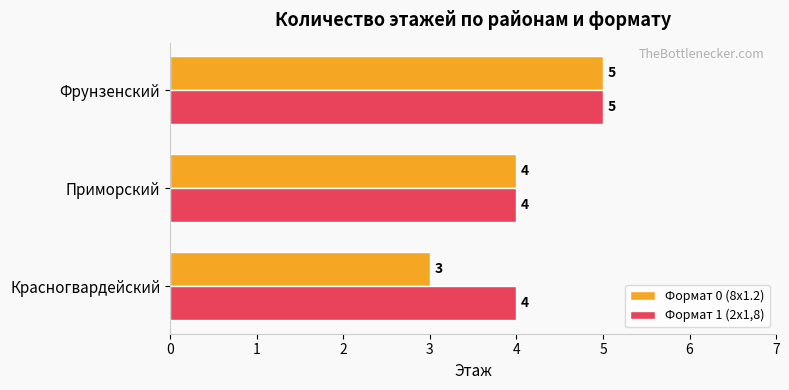

How many Формат 0 (8x1.2) values are between 3 and 5?

3